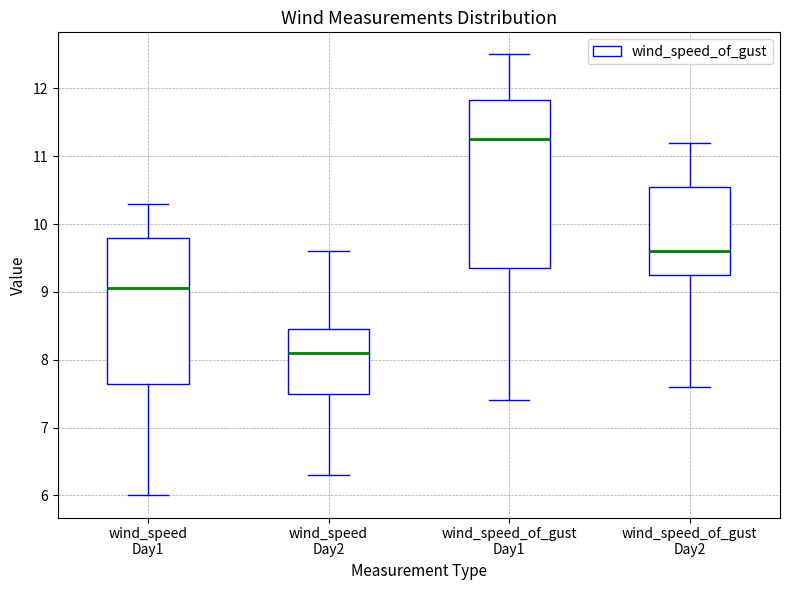

Reading left to right, read every box against the y-axis: the position of its median line, the range the box covers, and the ends of its whiskers. The values are not printed on the chart, so give them approximately, as read against the axis.

wind_speed Day1: median 9.1, box 7.7 to 9.8, whiskers 6.0 to 10.3
wind_speed Day2: median 8.1, box 7.5 to 8.5, whiskers 6.3 to 9.6
wind_speed_of_gust Day1: median 11.3, box 9.4 to 11.8, whiskers 7.4 to 12.5
wind_speed_of_gust Day2: median 9.6, box 9.3 to 10.6, whiskers 7.6 to 11.2